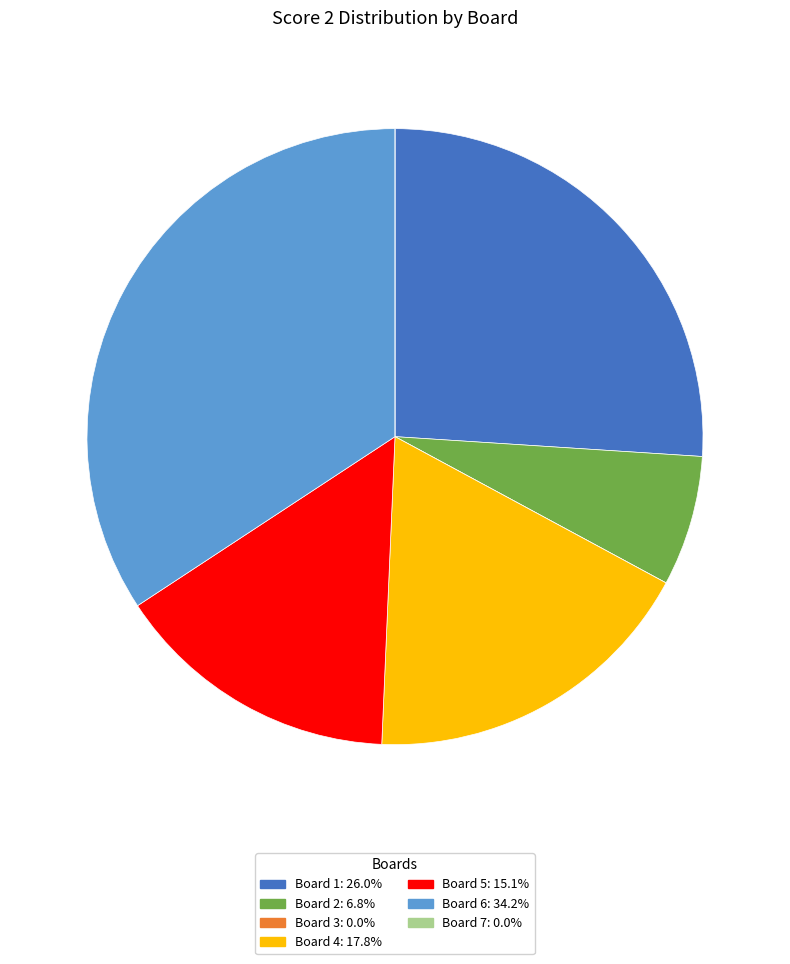

Is there any slice that represents more than half of the pie?

No